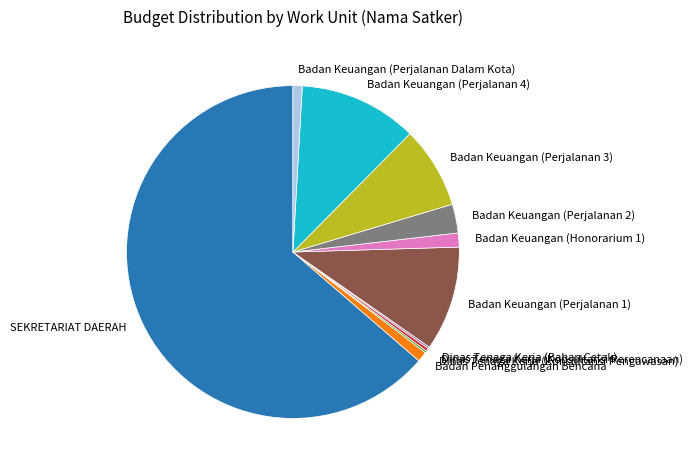

What is the largest slice in the pie chart?

SEKRETARIAT DAERAH